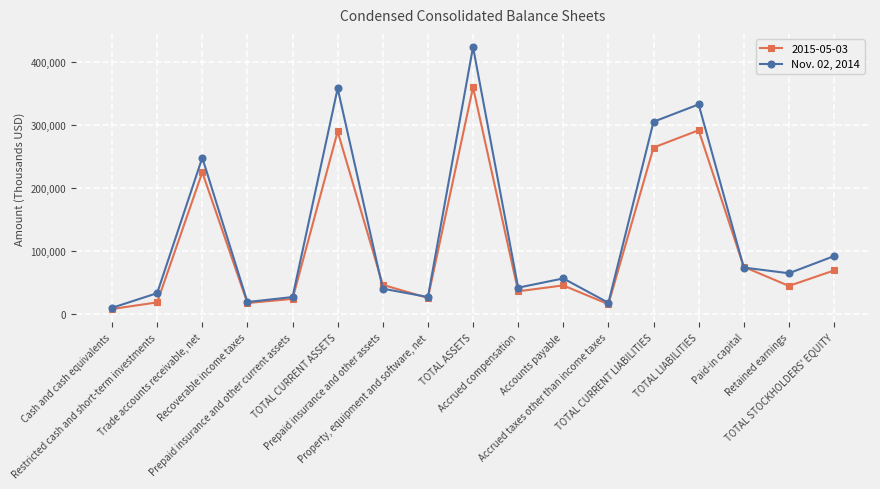

List the series in order of their peak value, highest first.

Nov. 02, 2014, 2015-05-03